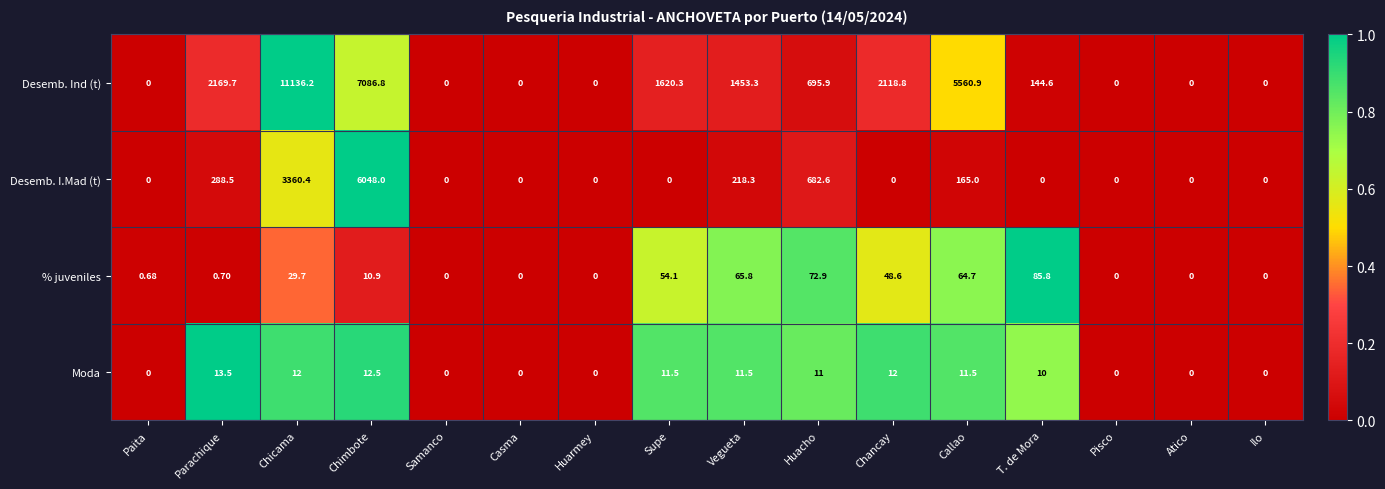

Between Casma and Supe, which series saw the biggest shift?

Desemb. Ind (t)